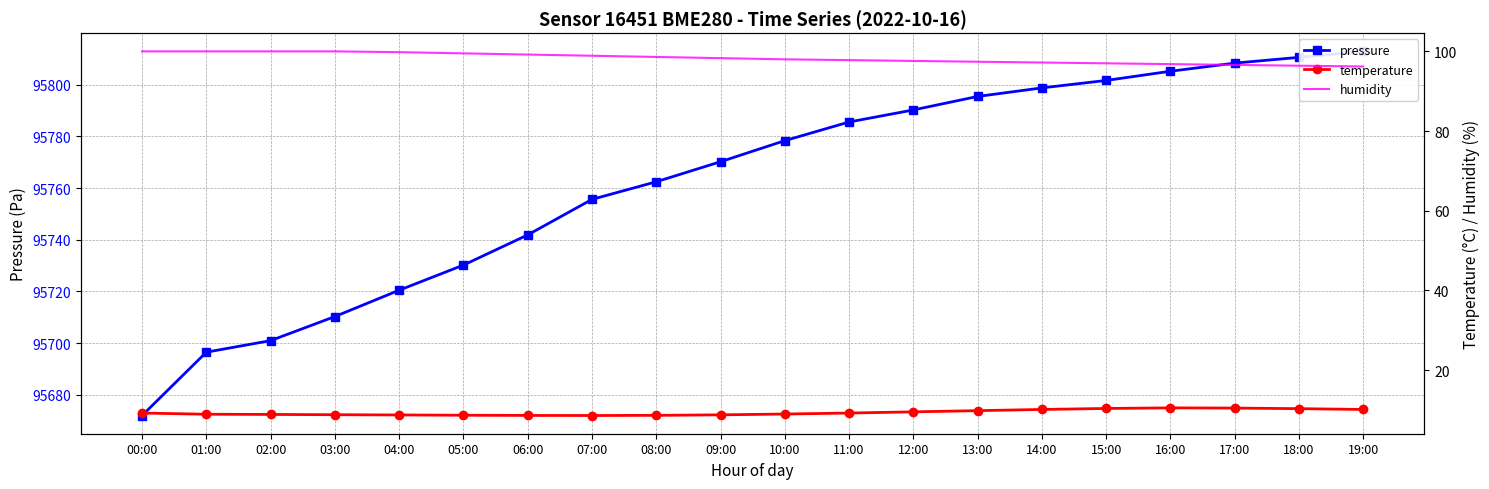

True or false: humidity and pressure intersect in this chart.

False